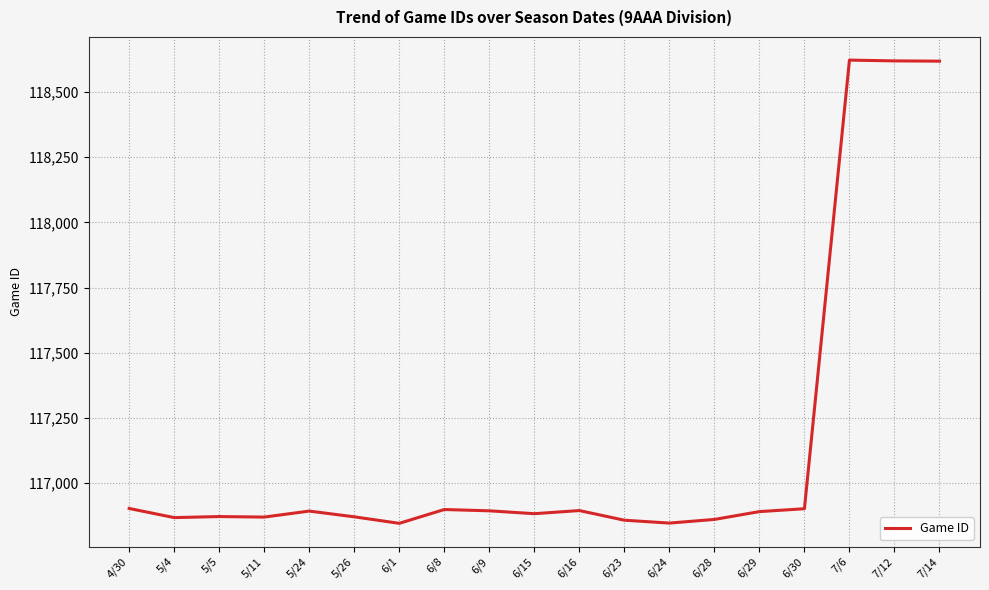

Approximately how many times larger is the value at 5/26 compared to 5/5?

1.0